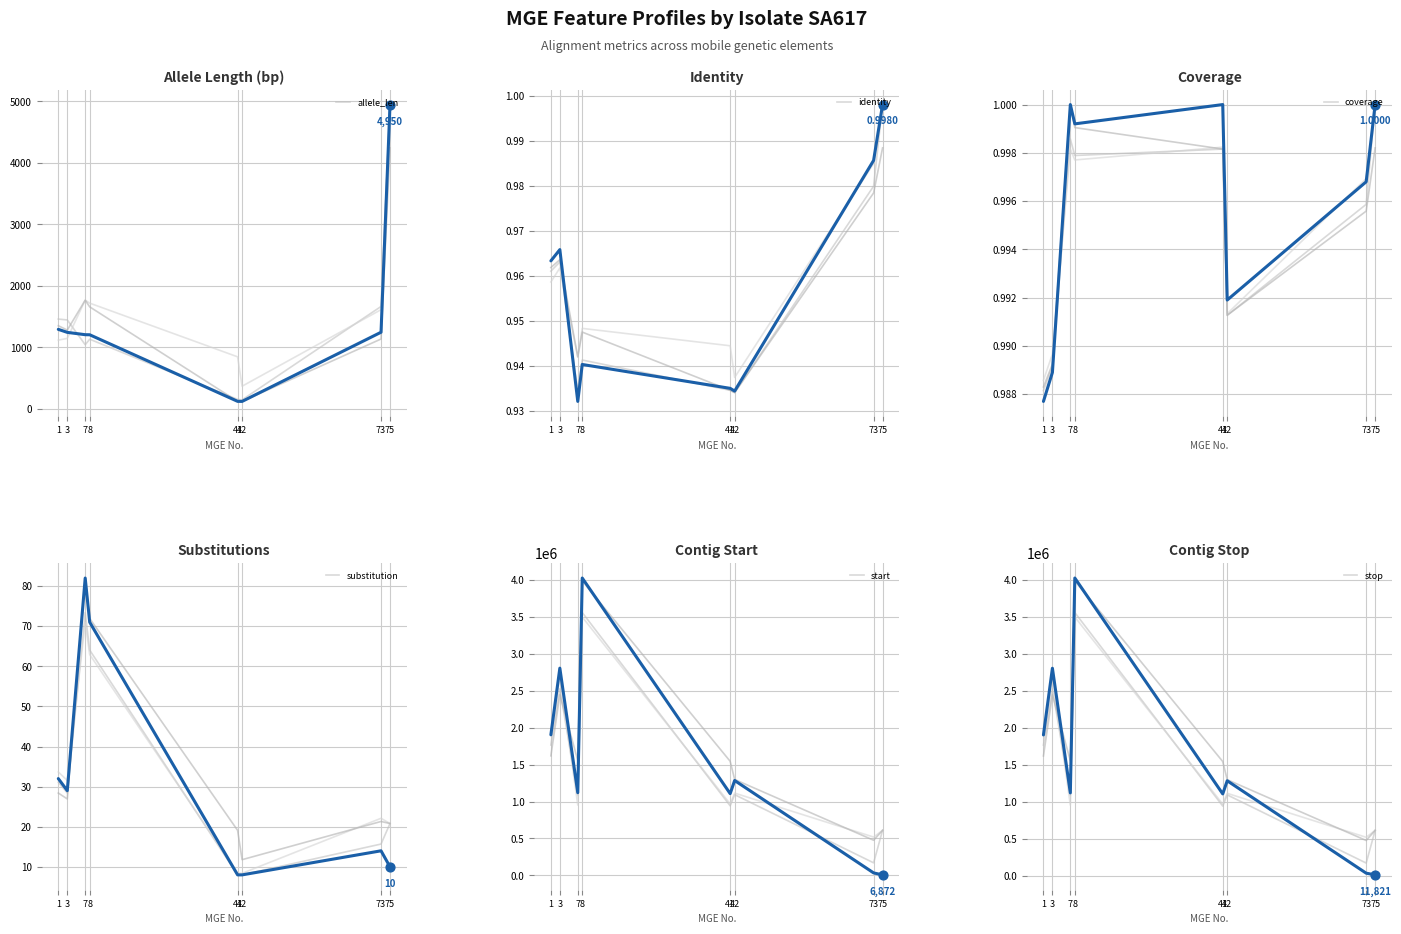

Which series reaches the maximum Y coordinate?

stop